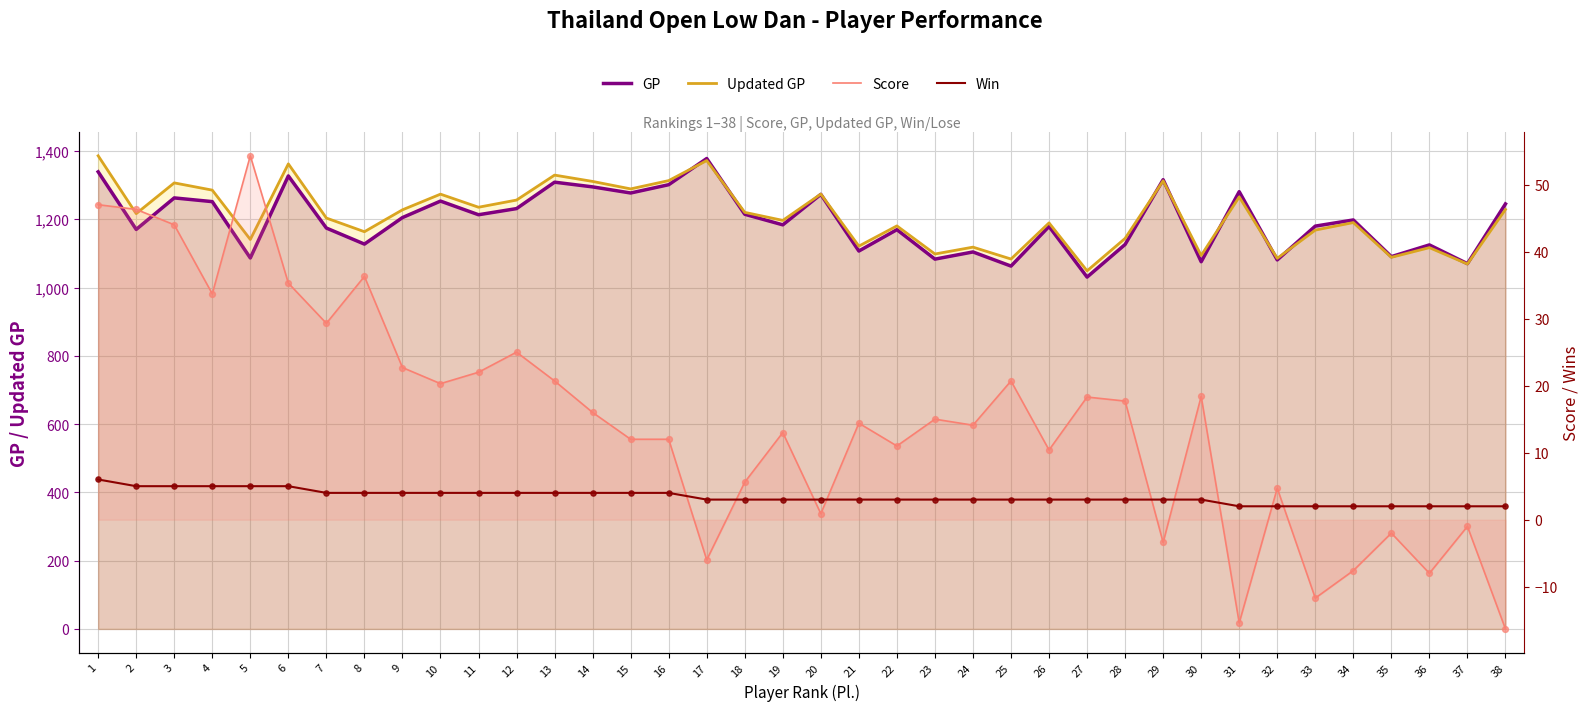

Which series reaches the maximum Y coordinate?

Updated GP